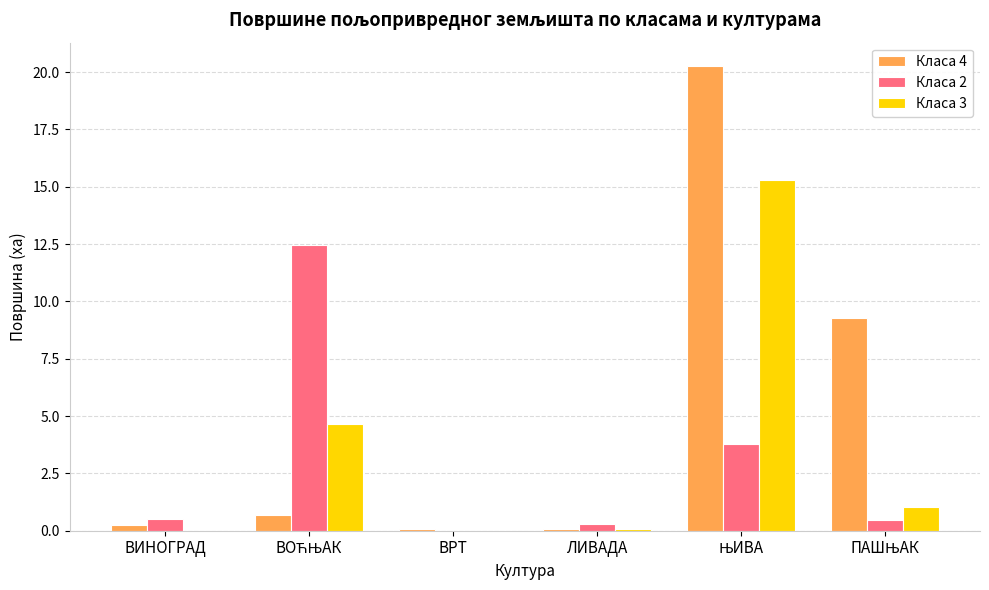

How many distinct data groups are displayed?

3